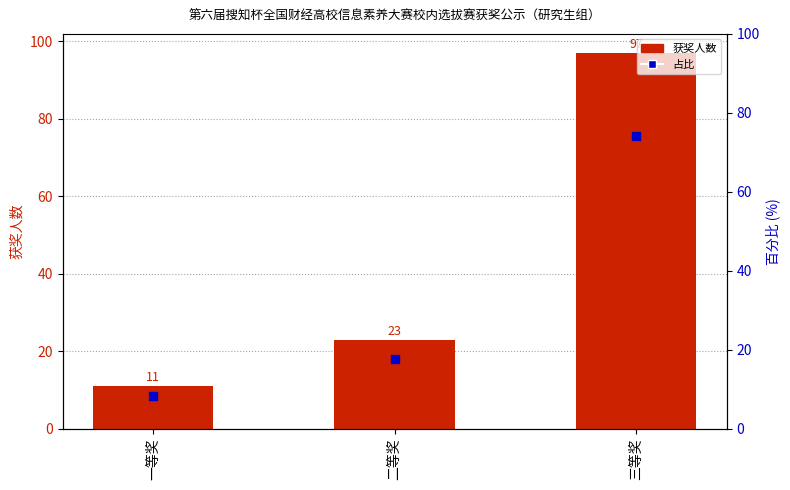

Which series contains the lowest Y value?

百分比